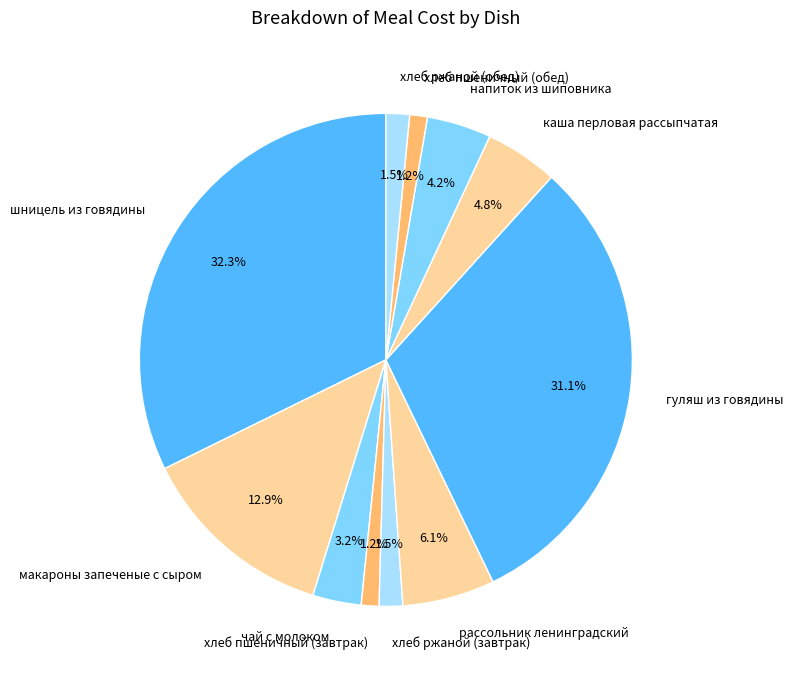

Which slice is the largest?

шницель из говядины